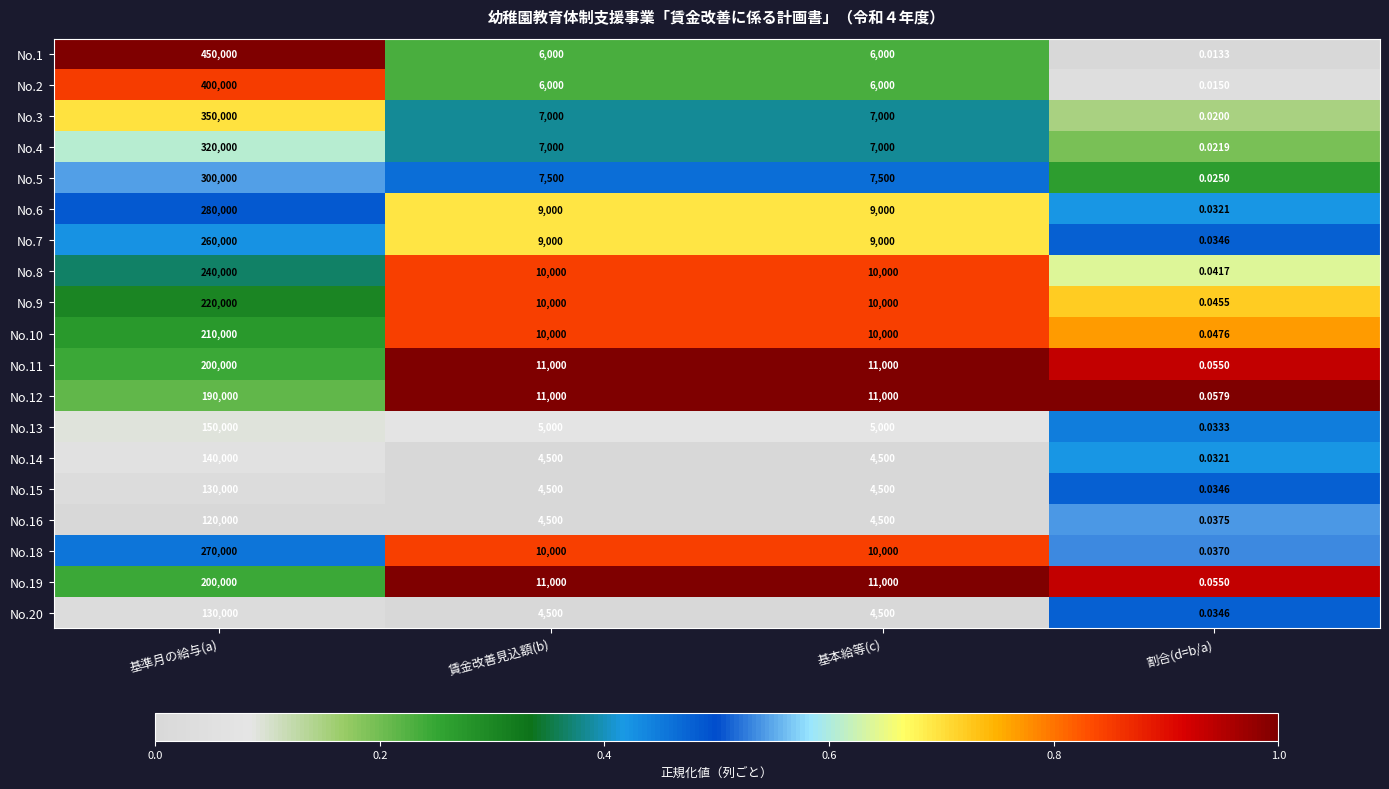

Which series has the widest spread of values?

No.1